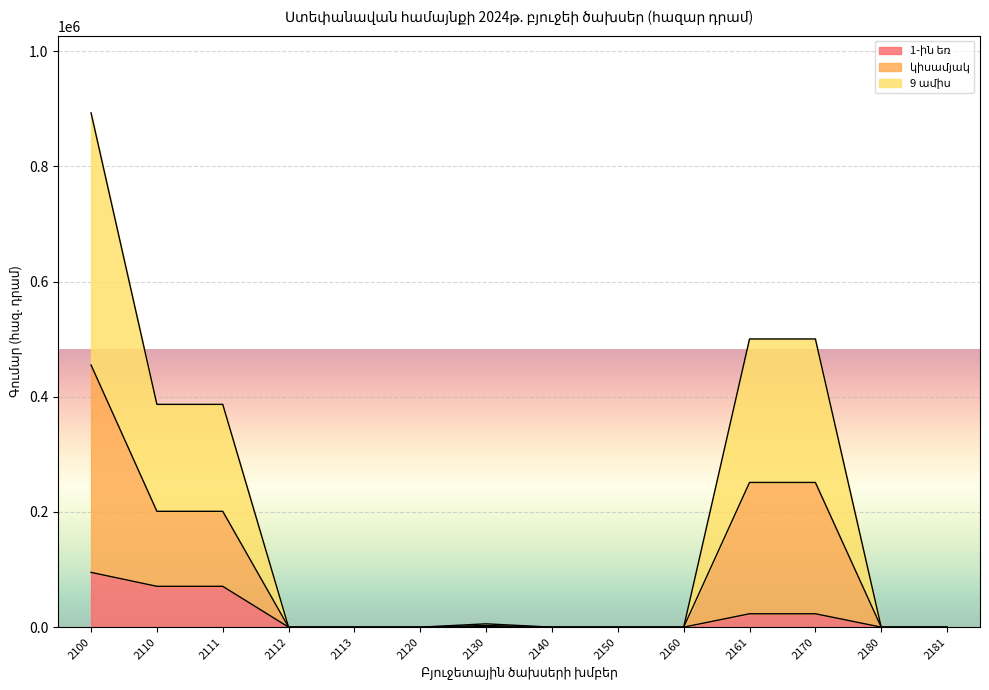

Which has a higher value, 2180 or 2120?

2180